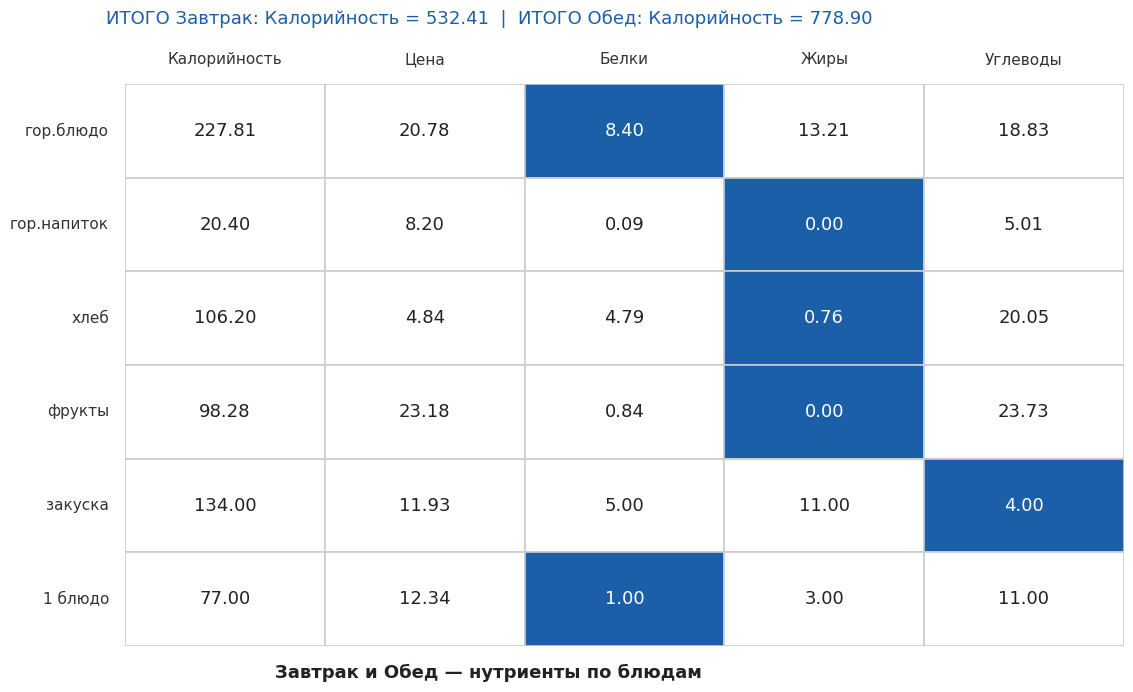

At how many categories does at least one series exceed 80?

1